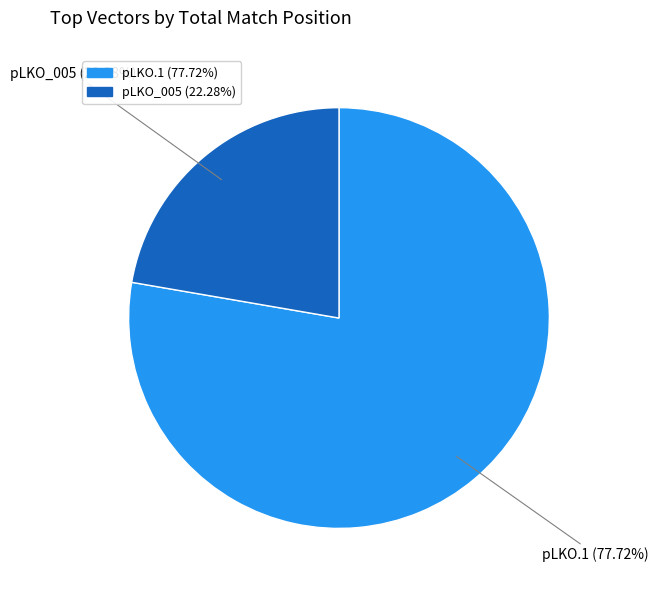

Is the sum of pLKO_005 and pLKO.1 greater than half?

Yes